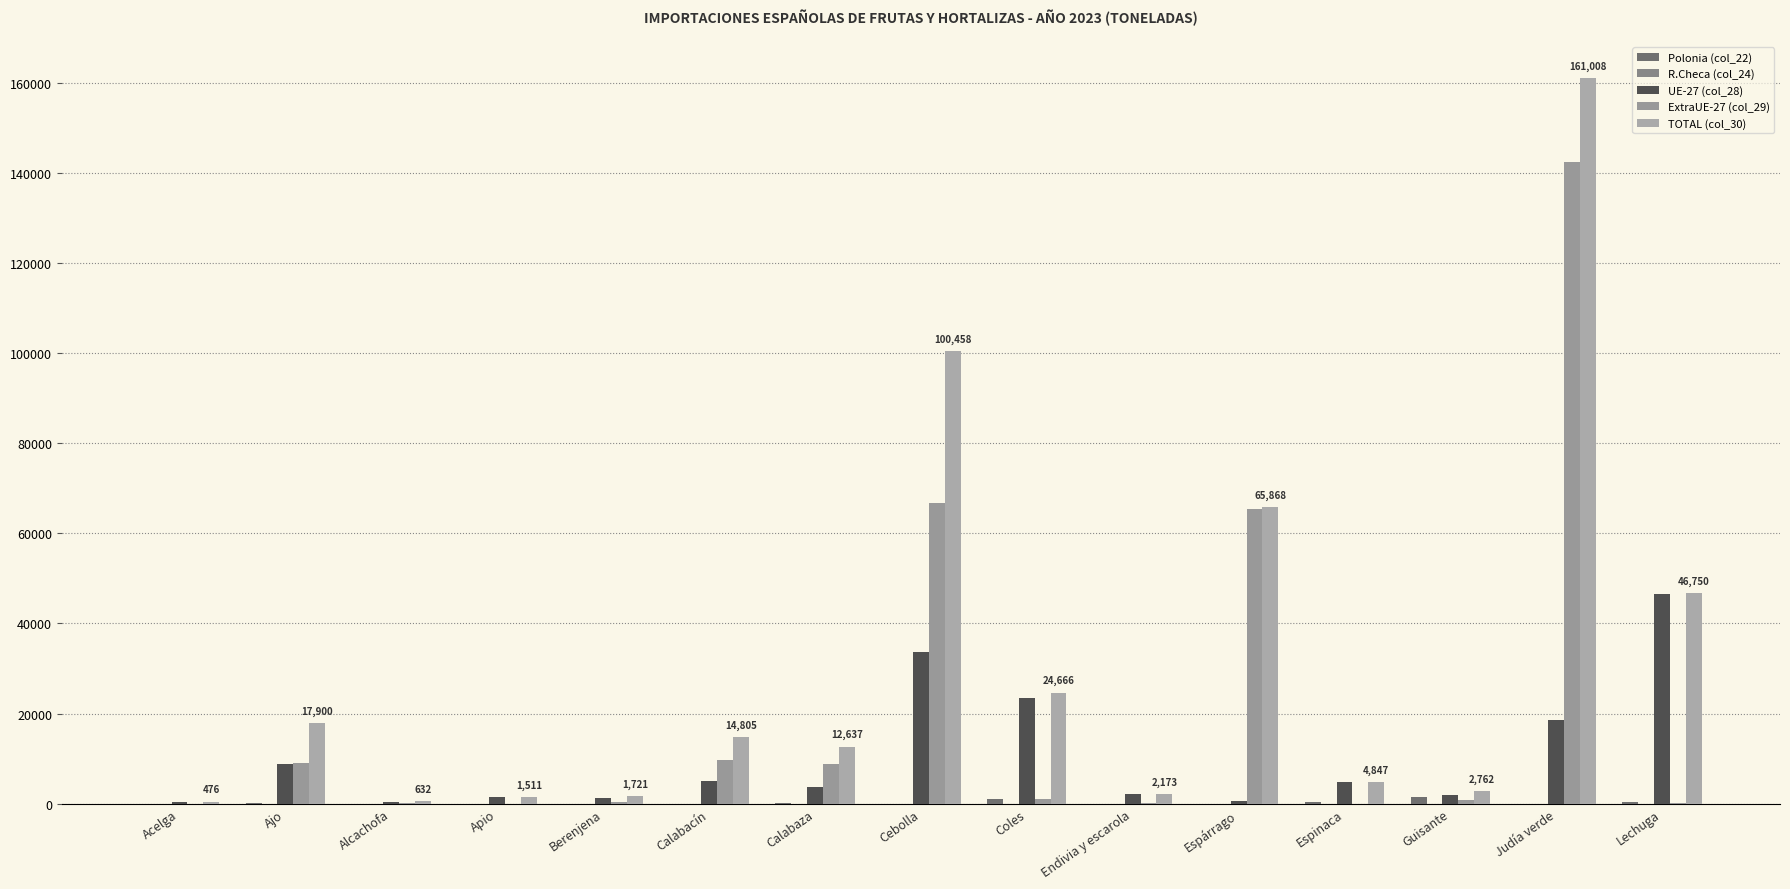

At which category does the chart reach its minimum across all series?

Acelga